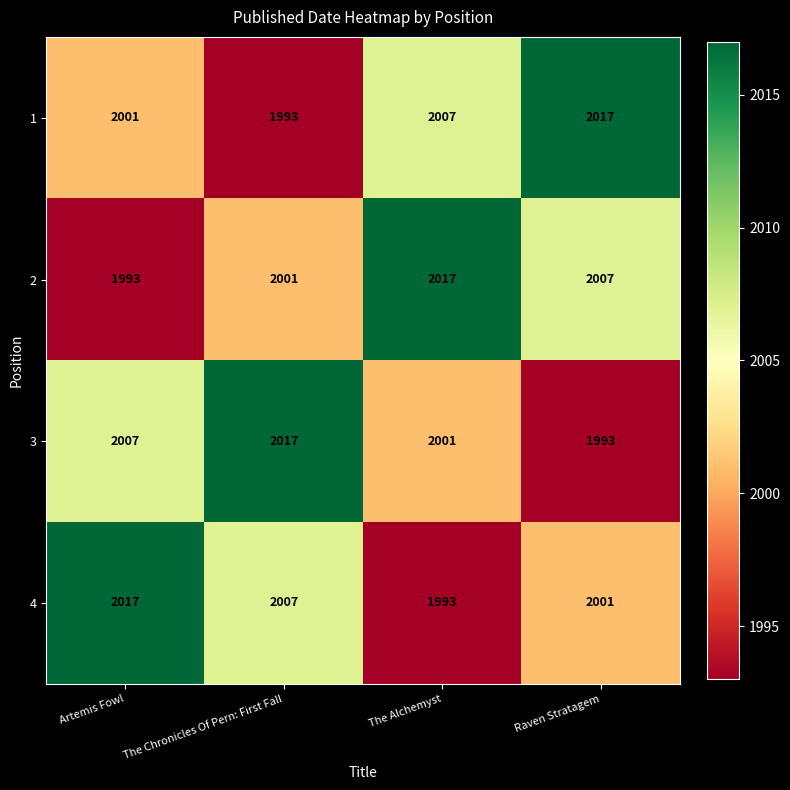

What is the spread (max minus min) of values at The Alchemyst?

24